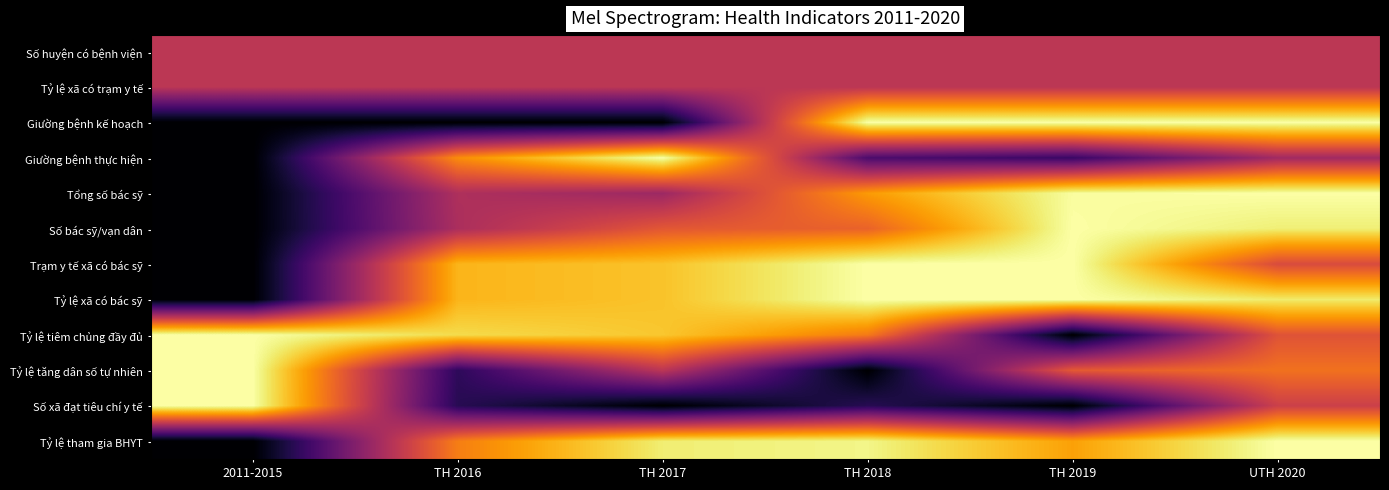

Reading left to right, what are all the values shown in this chart?

Số huyện có bệnh viện: 2011-2015=-40.0	TH 2016=-40.0	TH 2017=-40.0	TH 2018=-40.0	TH 2019=-40.0	UTH 2020=-40.0
Tỷ lệ xã có trạm y tế: 2011-2015=-40.0	TH 2016=-40.0	TH 2017=-40.0	TH 2018=-40.0	TH 2019=-40.0	UTH 2020=-40.0
Giường bệnh kế hoạch: 2011-2015=-80.0	TH 2016=-80.0	TH 2017=-80.0	TH 2018=0.0	TH 2019=0.0	UTH 2020=0.0
Giường bệnh thực hiện: 2011-2015=-80.0	TH 2016=-20.0	TH 2017=0.0	TH 2018=-62.0	TH 2019=-65.3	UTH 2020=-45.3
Tổng số bác sỹ: 2011-2015=-80.0	TH 2016=-42.7	TH 2017=-46.2	TH 2018=-17.8	TH 2019=-0.6	UTH 2020=0.0
Số bác sỹ/vạn dân: 2011-2015=-80.0	TH 2016=-43.2	TH 2017=-30.5	TH 2018=-28.0	TH 2019=0.0	UTH 2020=-3.8
Trạm y tế xã có bác sỹ: 2011-2015=-80.0	TH 2016=-13.3	TH 2017=-11.1	TH 2018=0.0	TH 2019=0.0	UTH 2020=-33.3
Tỷ lệ xã có bác sỹ: 2011-2015=-80.0	TH 2016=-13.3	TH 2017=-11.1	TH 2018=0.0	TH 2019=0.0	UTH 2020=-4.5
Tỷ lệ tiêm chủng đầy đủ: 2011-2015=0.0	TH 2016=-7.3	TH 2017=-10.5	TH 2018=-23.4	TH 2019=-80.0	UTH 2020=-31.5
Tỷ lệ tăng dân số tự nhiên: 2011-2015=0.0	TH 2016=-67.5	TH 2017=-40.0	TH 2018=-80.0	TH 2019=-30.0	UTH 2020=-25.0
Số xã đạt tiêu chí y tế: 2011-2015=0.0	TH 2016=-68.6	TH 2017=-80.0	TH 2018=-68.6	TH 2019=-80.0	UTH 2020=-36.6
Tỷ lệ tham gia BHYT: 2011-2015=-80.0	TH 2016=-22.7	TH 2017=-4.0	TH 2018=-2.4	TH 2019=-16.7	UTH 2020=0.0